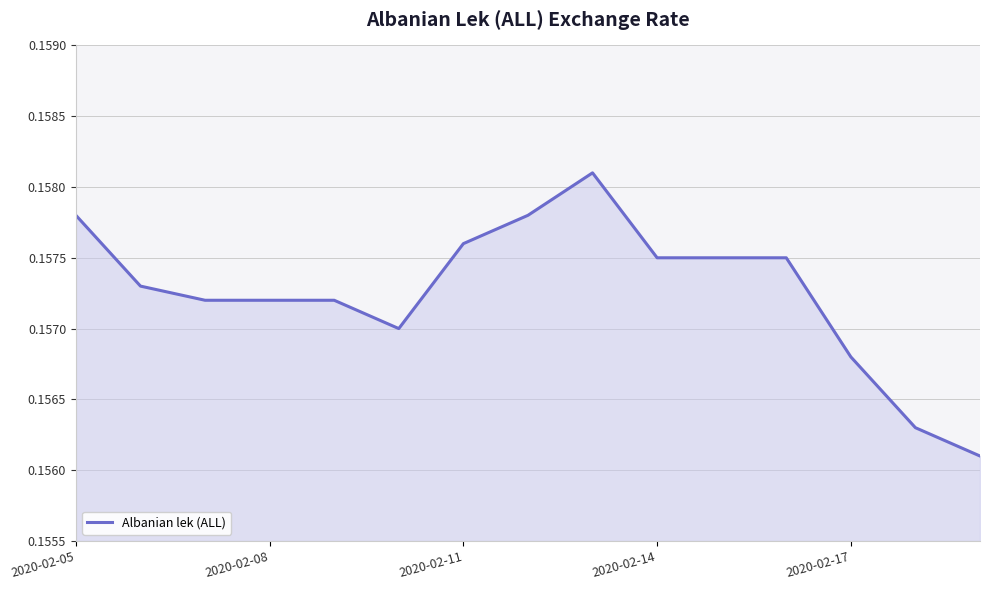

True or false: the data shows 0.1 at 2020-02-11.

False